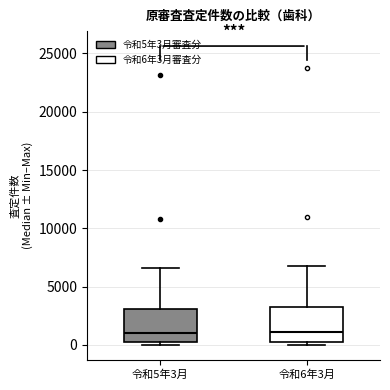

Where is the lower edge of the box for 令和5年3月 on the y-axis? The values are not printed on the chart, so give them approximately, as read against the axis.

0